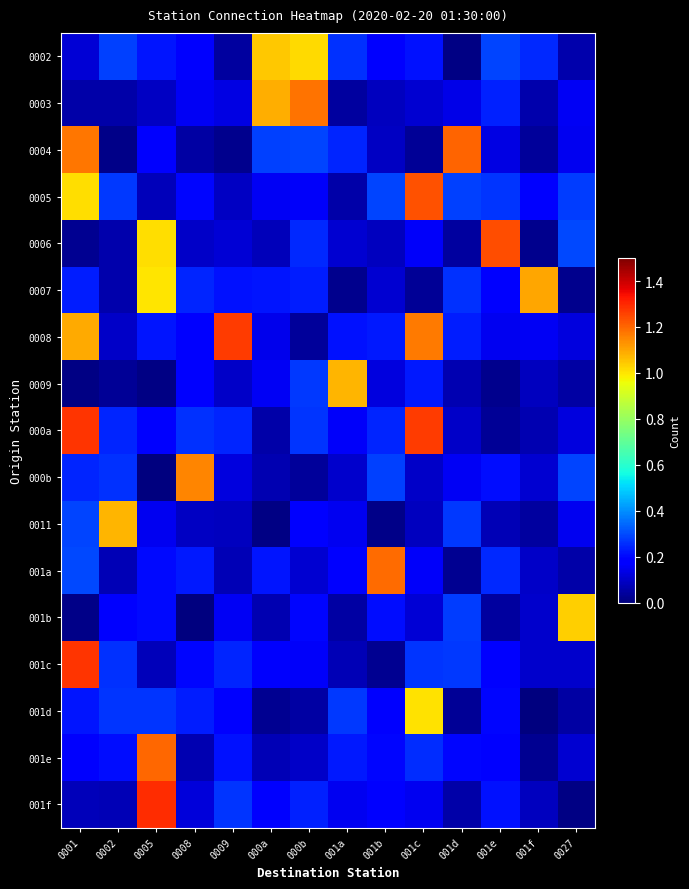

What is the greatest value displayed?

1.3